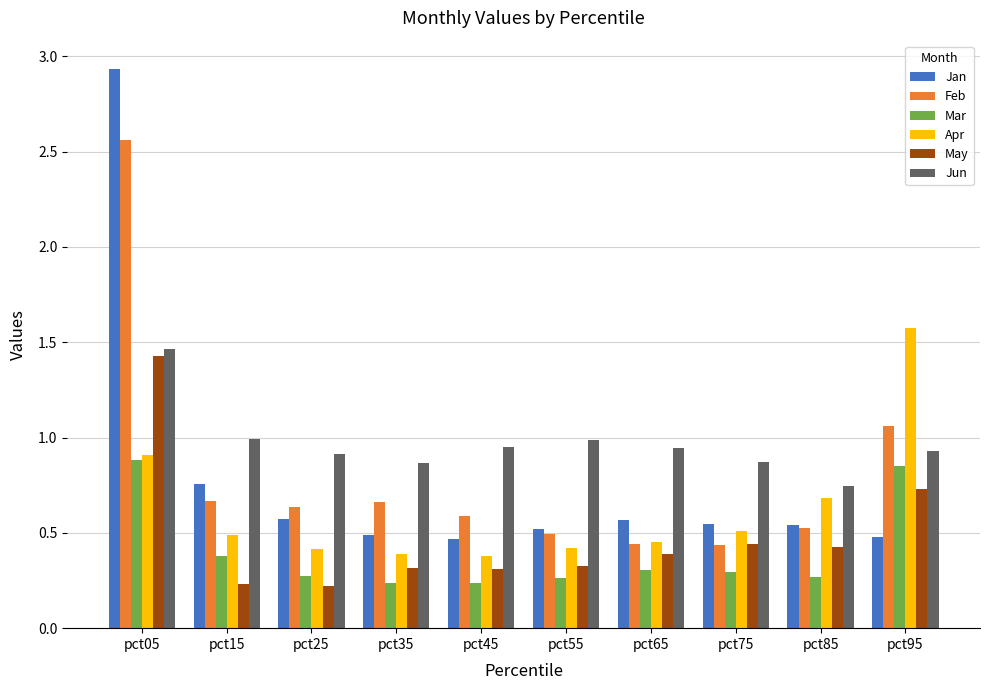

Which series has the widest spread of values?

Jan